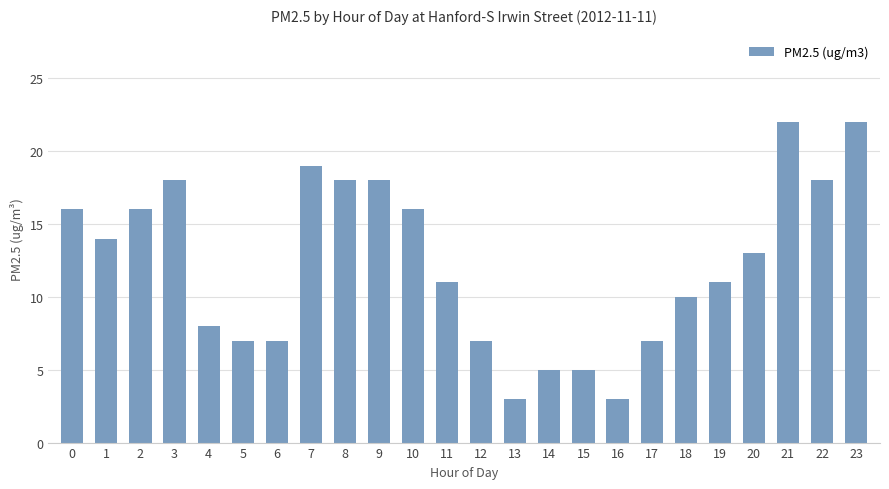

What is the difference between the second highest and second lowest values?

19